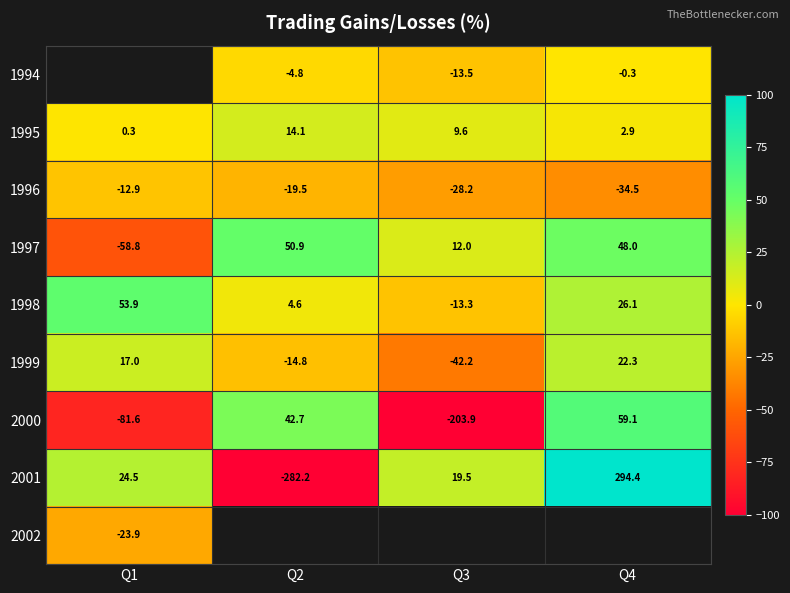

Count the number of data series in this chart.

9